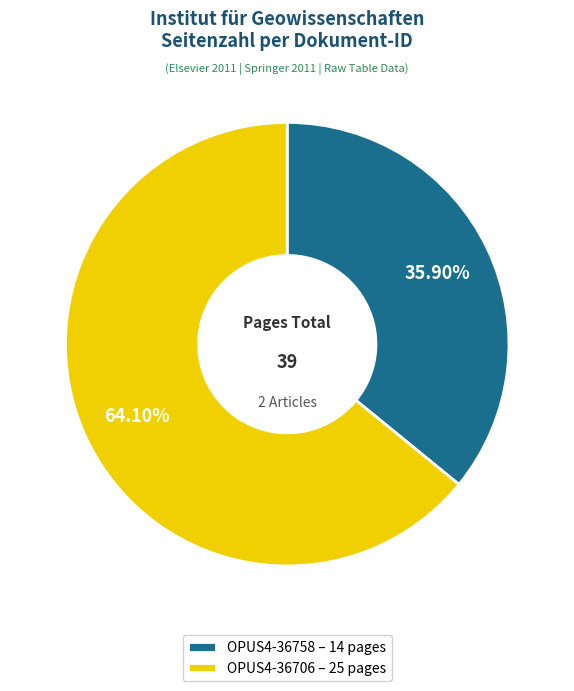

How many slices are in this pie chart?

2